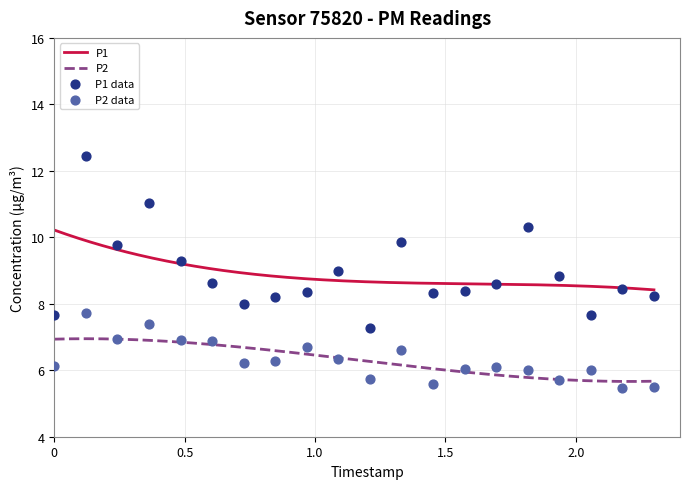

Is the value of P1 at 00:48 greater than the value of P2 at 00:24?

Yes